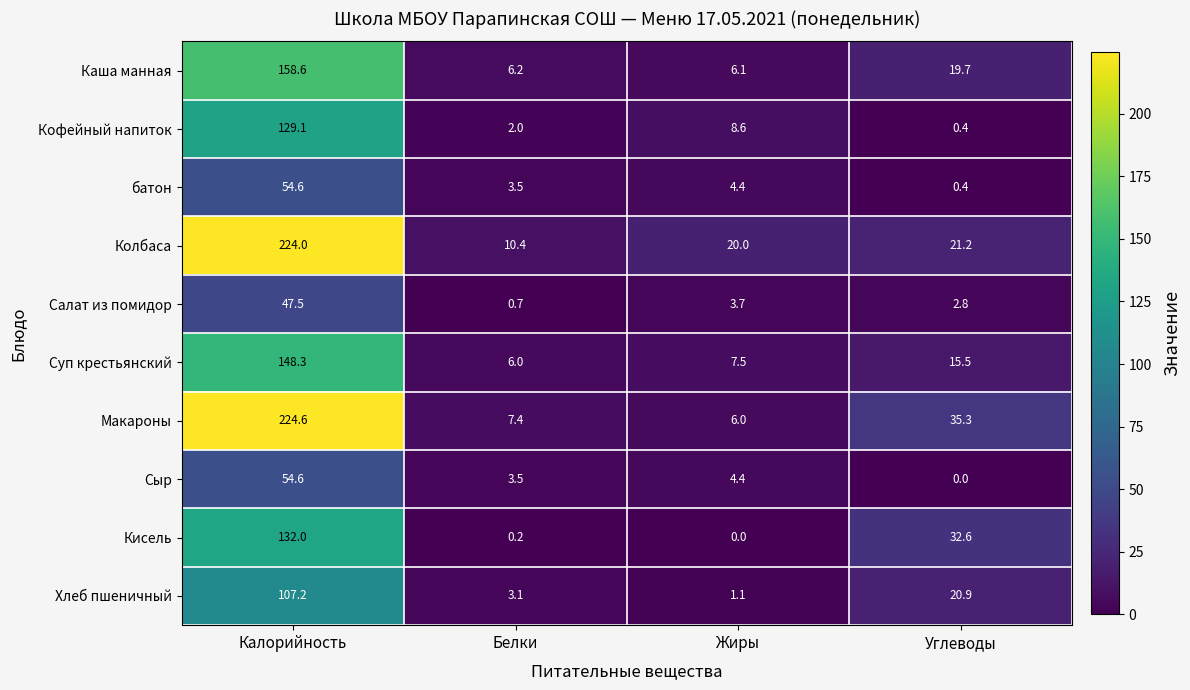

Read the Колбаса value at Калорийность.

224.0